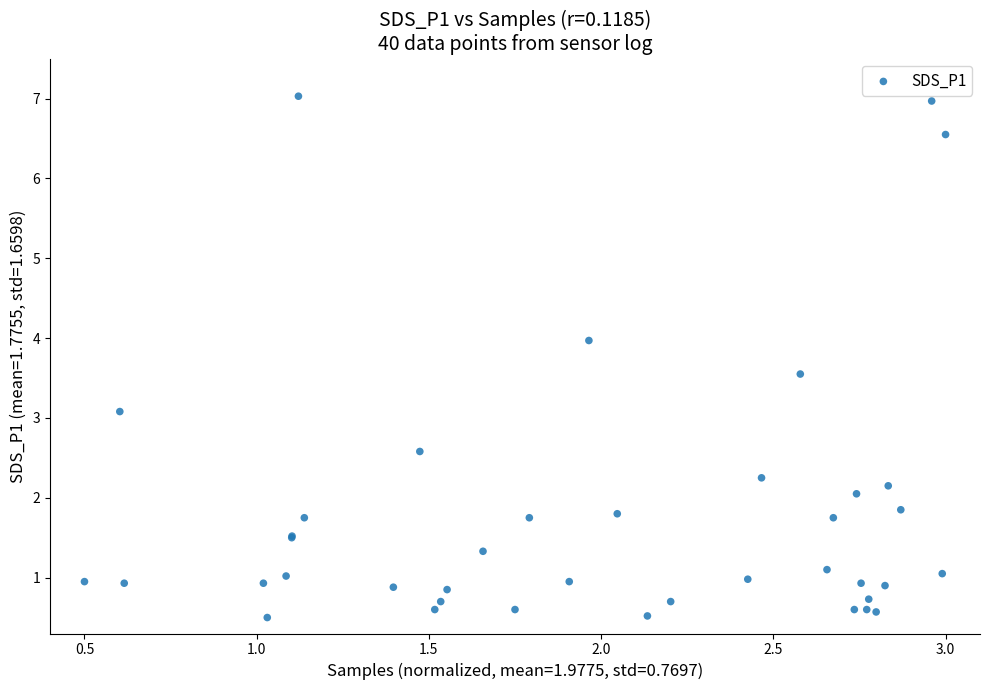

What Y value in the scatter plot is closest to 3?

3.1